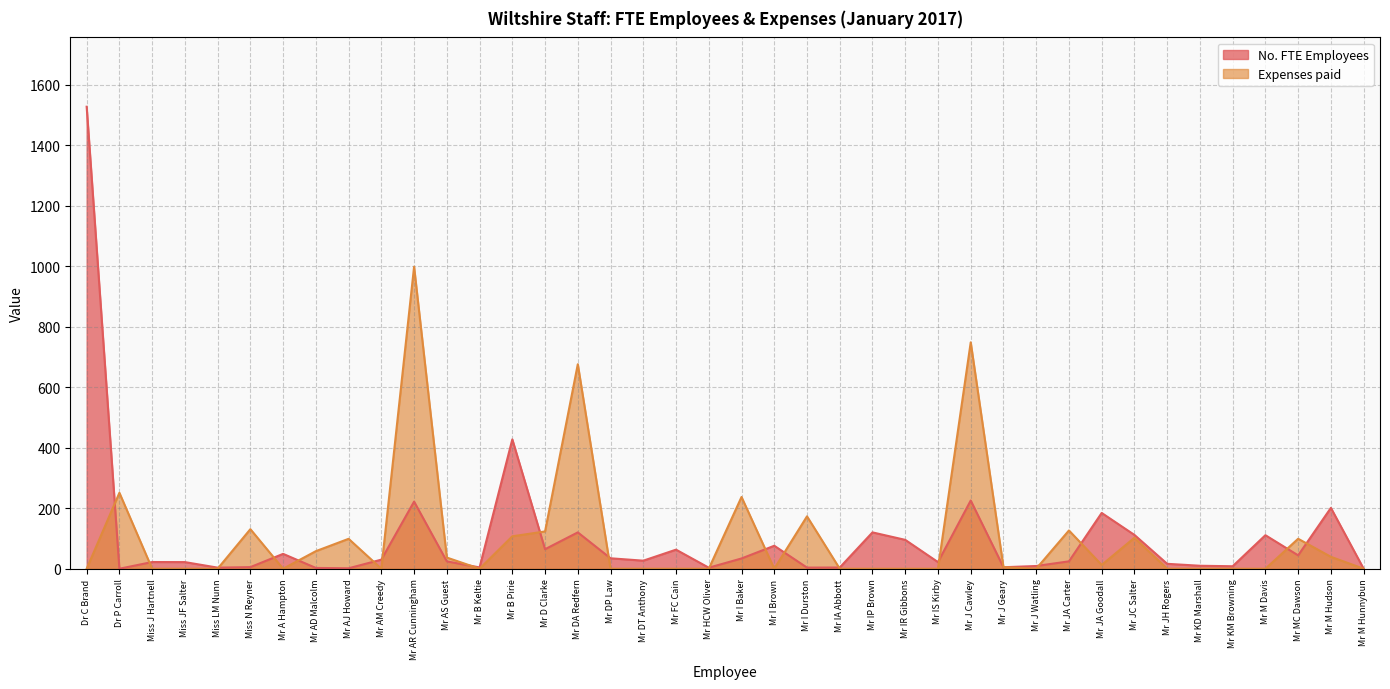

At how many categories does at least one series exceed 1482?

1